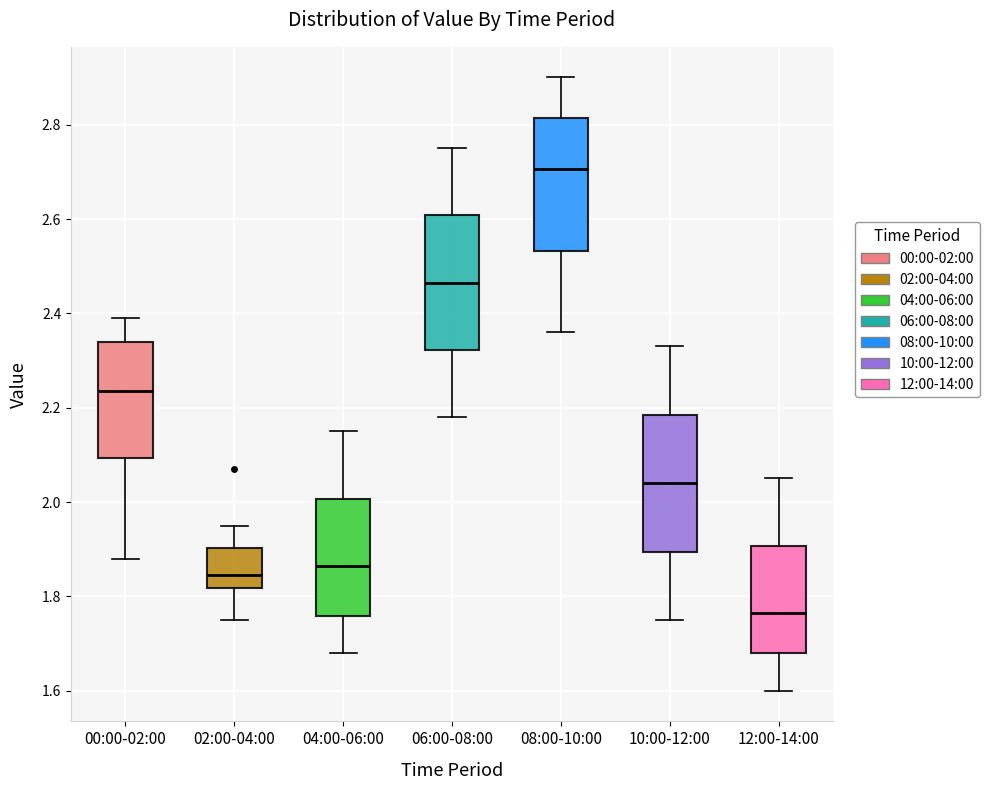

Where is the lower edge of the box for 04:00-06:00 on the y-axis? The values are not printed on the chart, so give them approximately, as read against the axis.

1.76